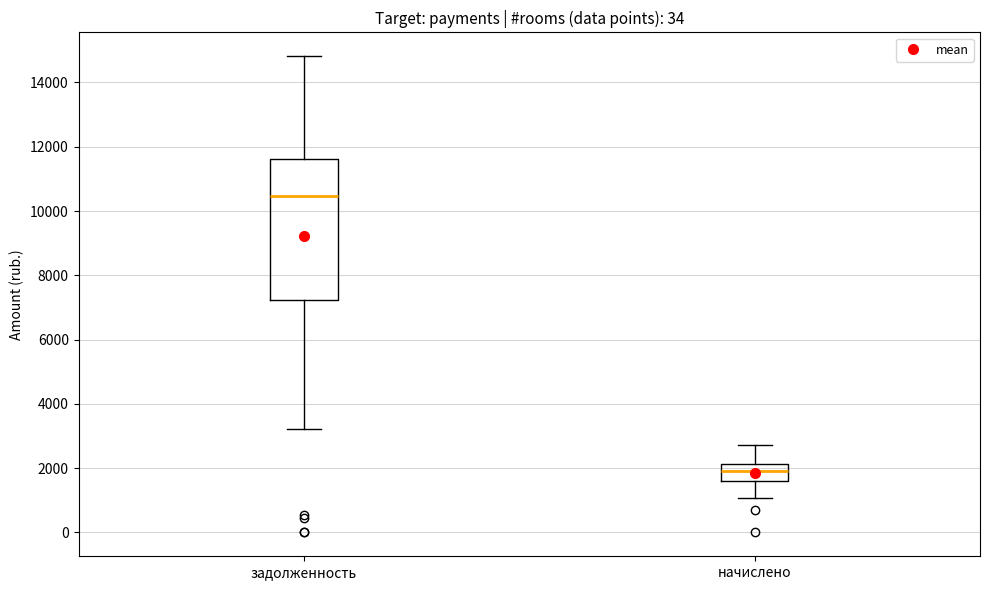

Reading left to right, transcribe this box plot: for each box, give where its median line is, the range the box spans, and where its two whiskers end, as read against the y-axis. The values are not printed on the chart, so give them approximately, as read against the axis.

задолженность: median 10400, box 7200 to 11600, whiskers 3200 to 14800
начислено: median 2000, box 1600 to 2200, whiskers 1000 to 2800